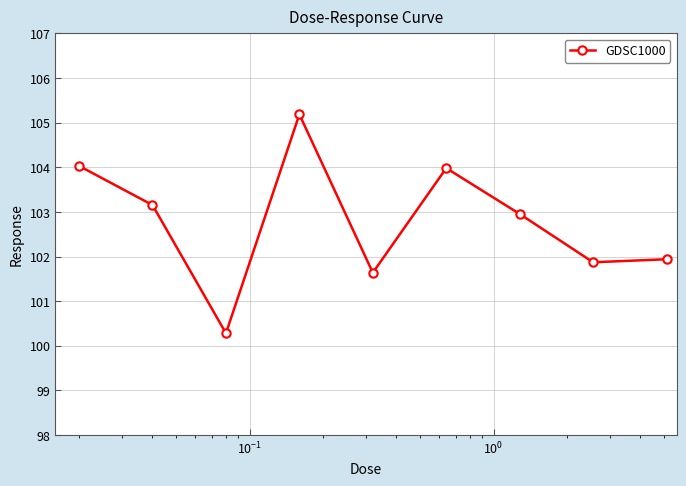

How many data points does each series have?

9